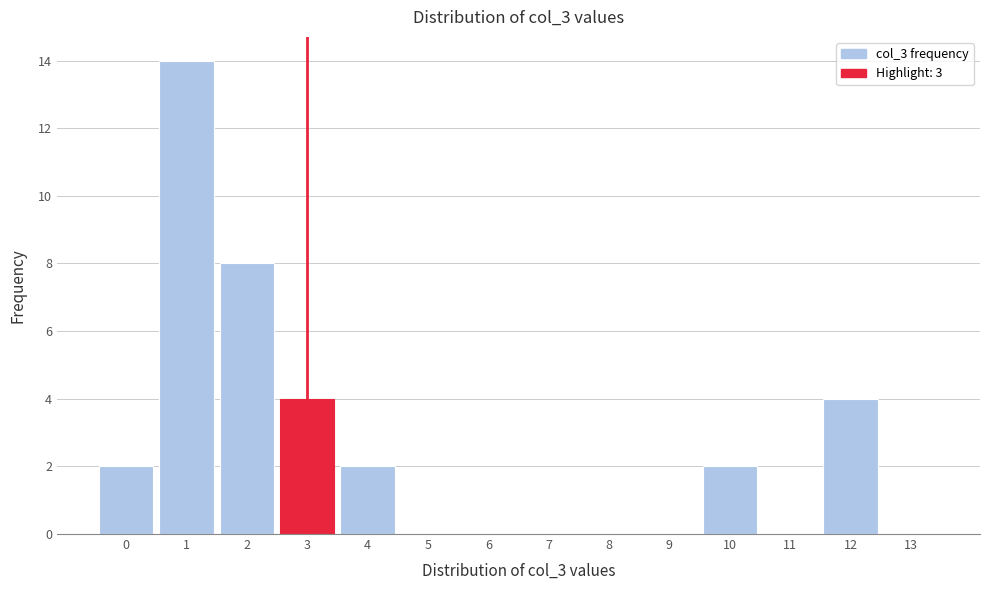

Reading left to right, extract all data points from this chart.

0=2	1=14	2=8	3=4	4=2	5=0	6=0	7=0	8=0	9=0	10=2	11=0	12=4	13=0